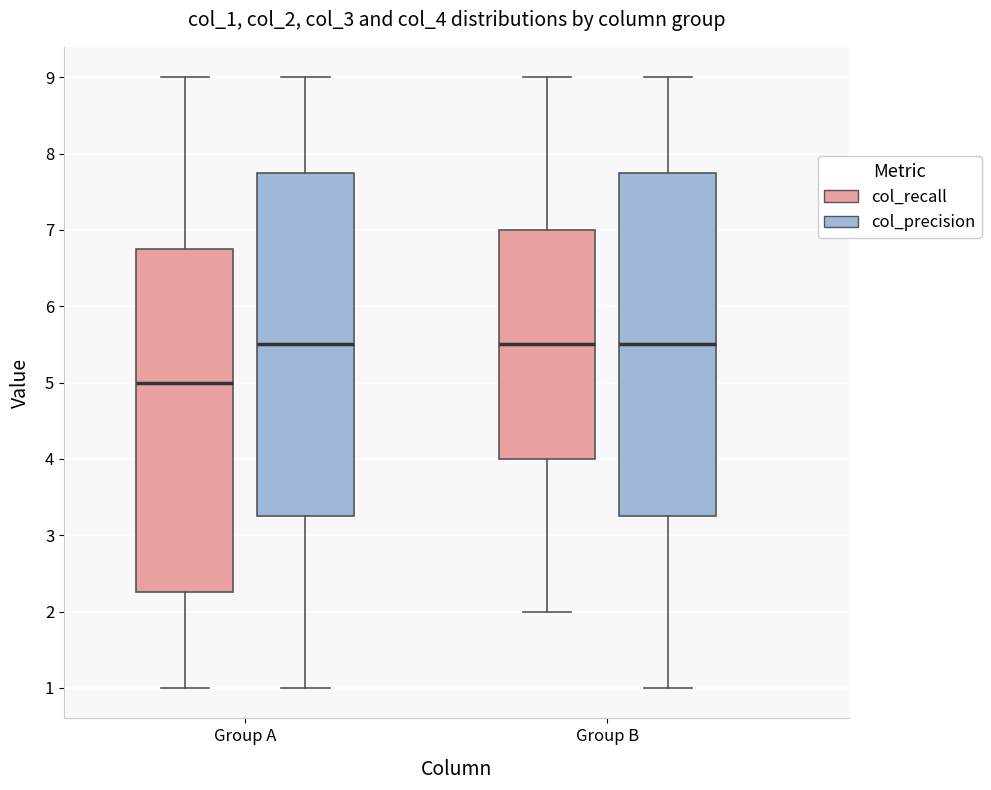

Where does the lower whisker of the box for Group A (col_precision) end on the y-axis? The values are not printed on the chart, so give them approximately, as read against the axis.

1.0